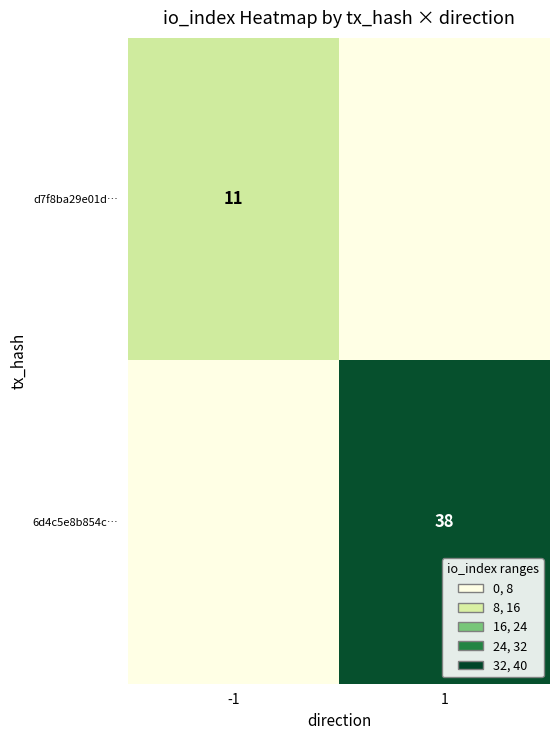

The d7f8ba29e01d… series shows 11 at -1. True or false?

True